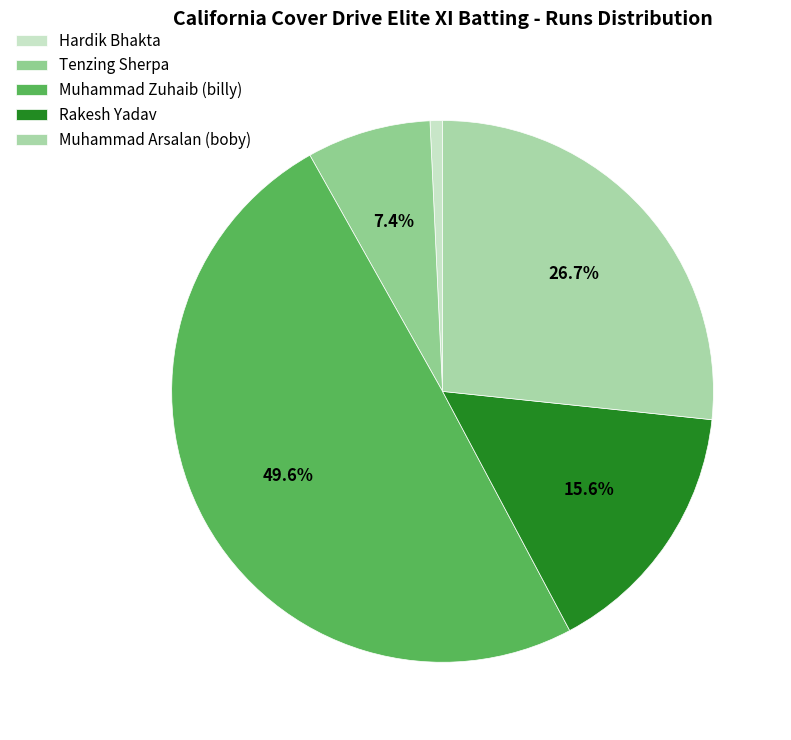

What is the change in value from Tenzing Sherpa to Muhammad Arsalan (boby)?

+26